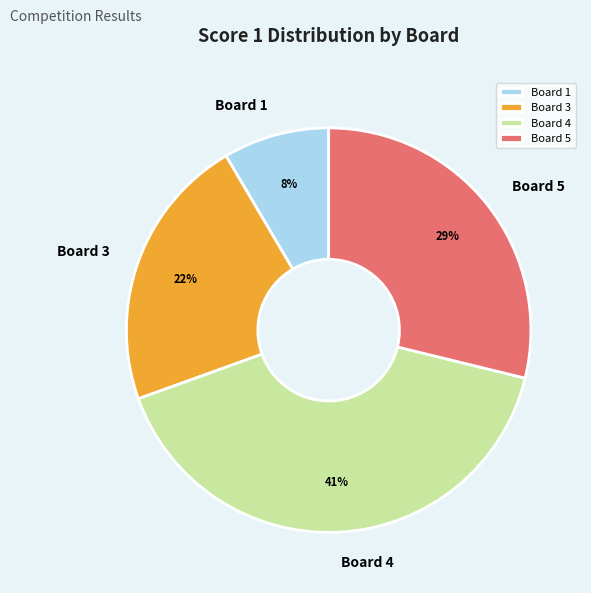

Is the sum of Board 1 and Board 5 greater than half?

No